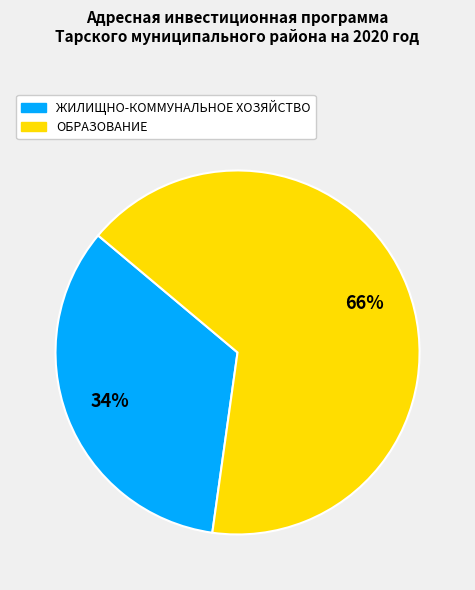

How many slices are in this pie chart?

2